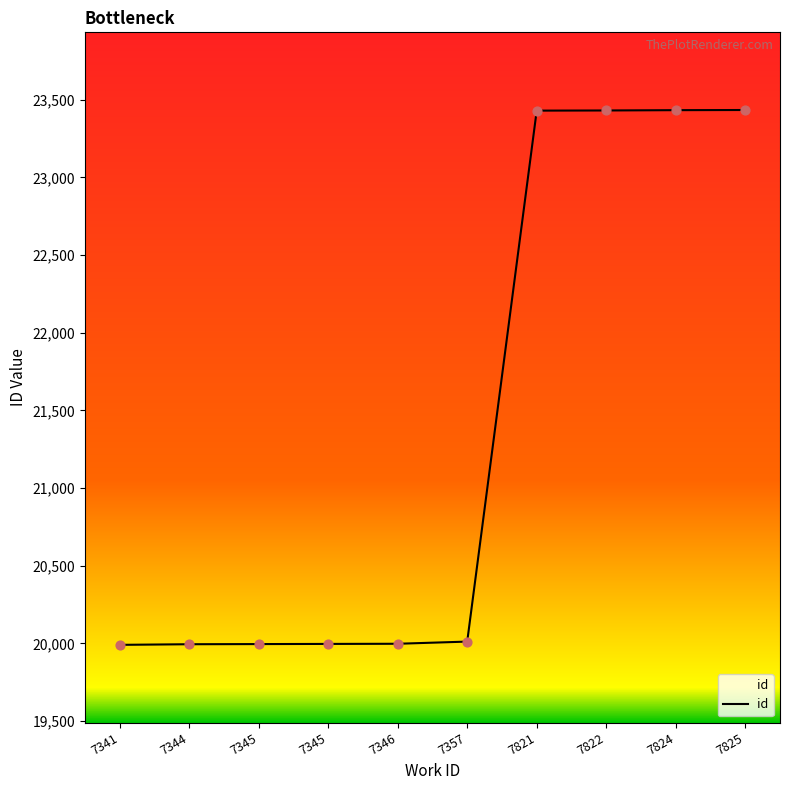

Which has a higher value, 7346 or 7344?

7346